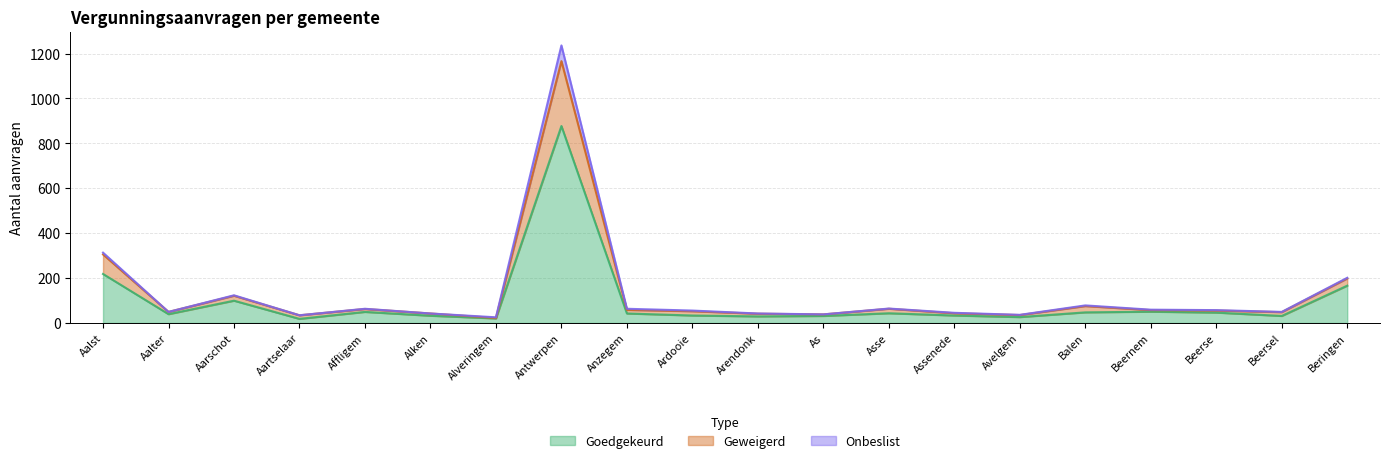

What is the minimum value shown in the chart?

18